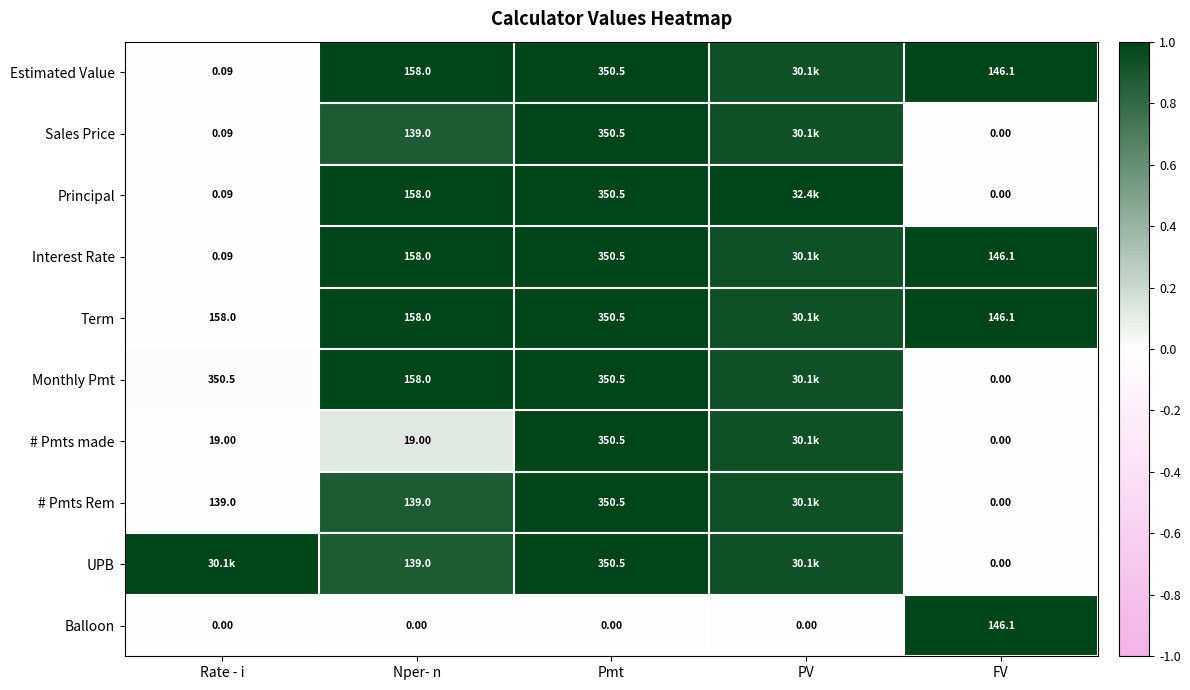

What is the difference between the highest and lowest values at Pmt?

350.5